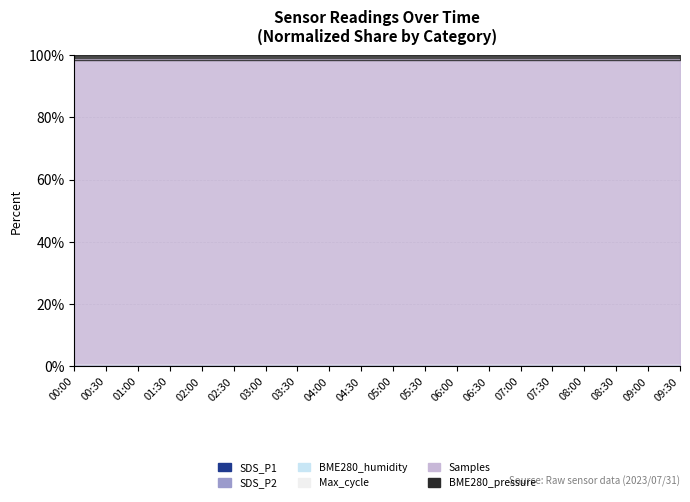

At which category is the sum across all series the highest?

00:00